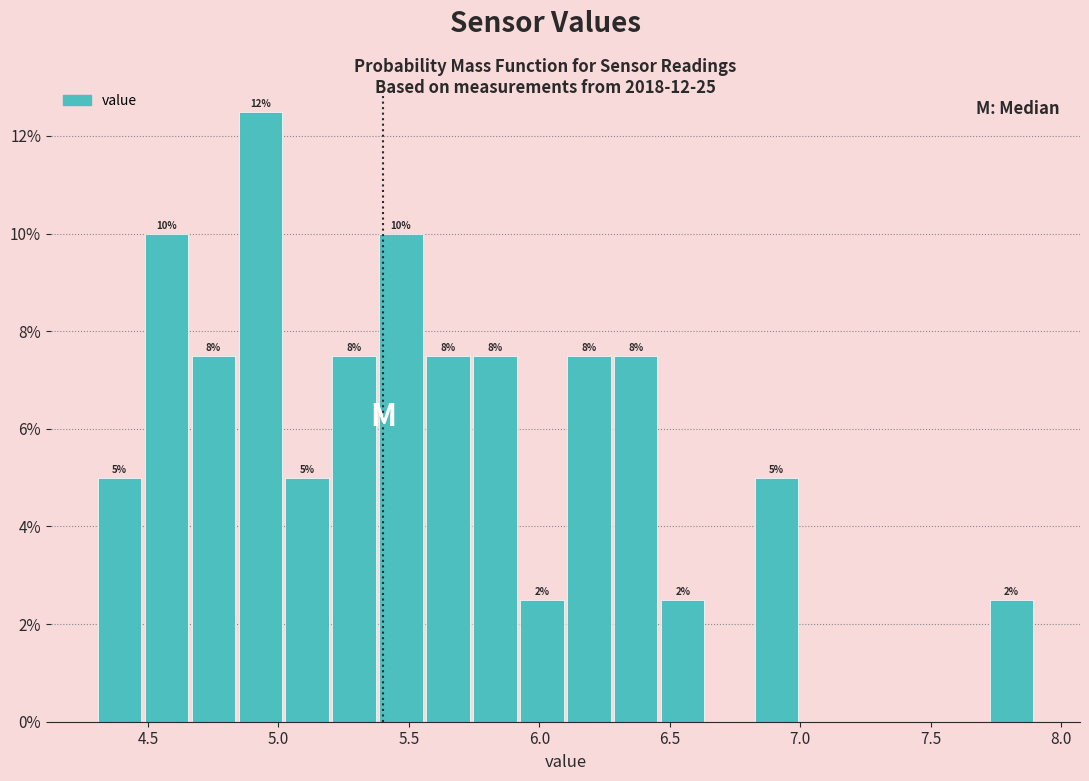

Around what value on the x-axis is the tallest bar? Give the approximate position of its centre, as read against the axis.

4.95